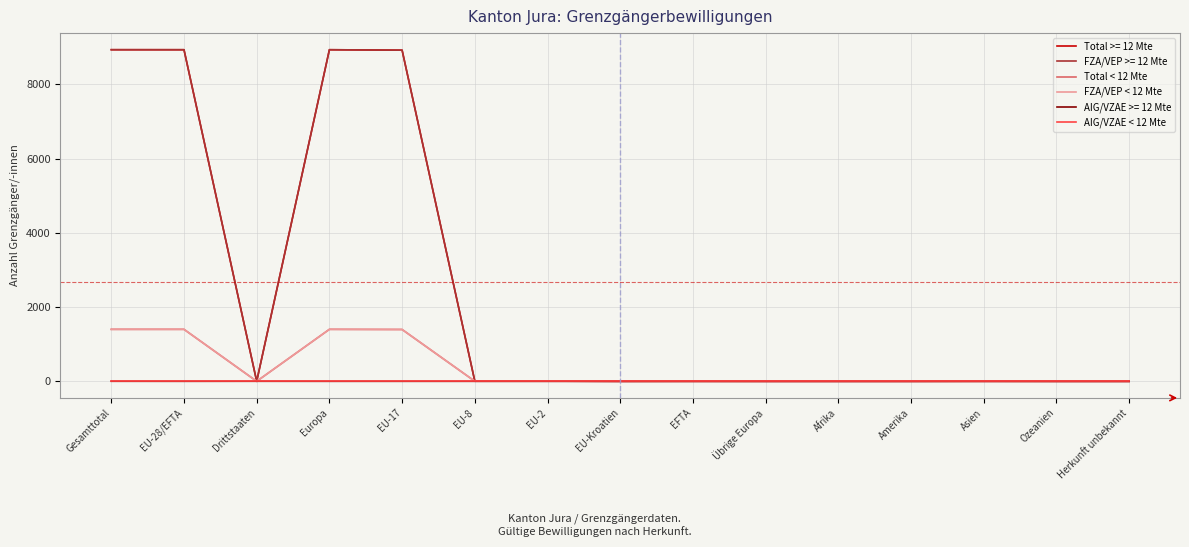

At which category is the sum across all series the highest?

Gesamttotal